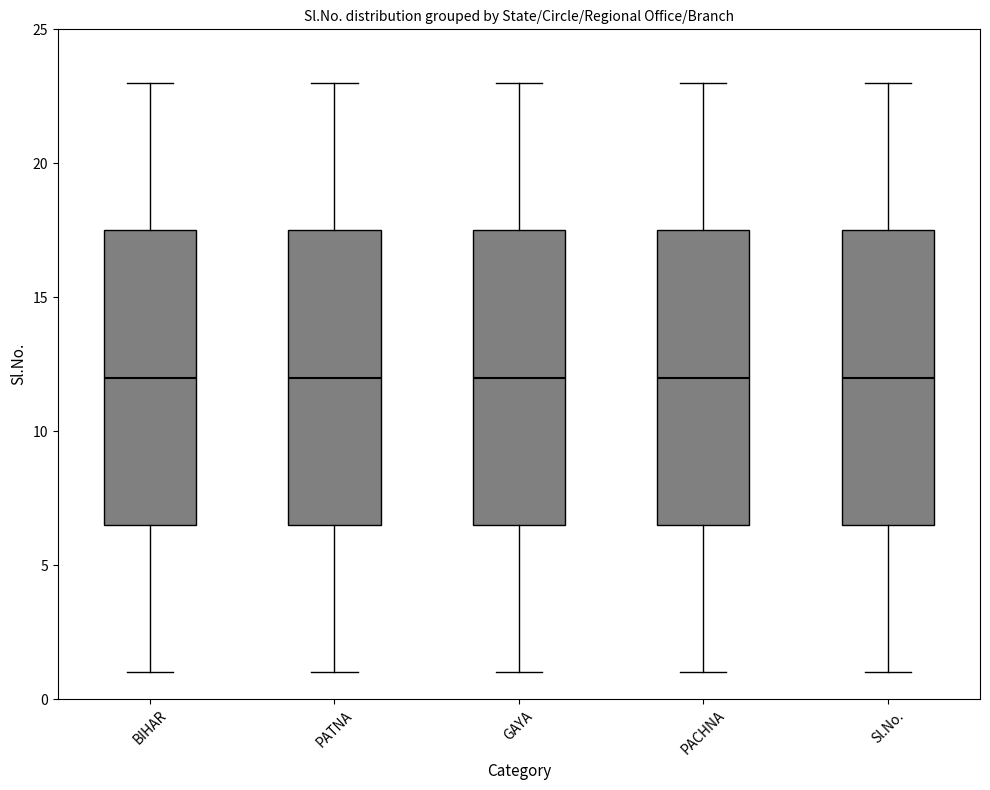

Reading left to right, transcribe this box plot: for each box, give where its median line is, the range the box spans, and where its two whiskers end, as read against the y-axis. The values are not printed on the chart, so give them approximately, as read against the axis.

BIHAR: median 12.0, box 6.5 to 17.5, whiskers 1.0 to 23.0
PATNA: median 12.0, box 6.5 to 17.5, whiskers 1.0 to 23.0
GAYA: median 12.0, box 6.5 to 17.5, whiskers 1.0 to 23.0
PACHNA: median 12.0, box 6.5 to 17.5, whiskers 1.0 to 23.0
Sl.No.: median 12.0, box 6.5 to 17.5, whiskers 1.0 to 23.0